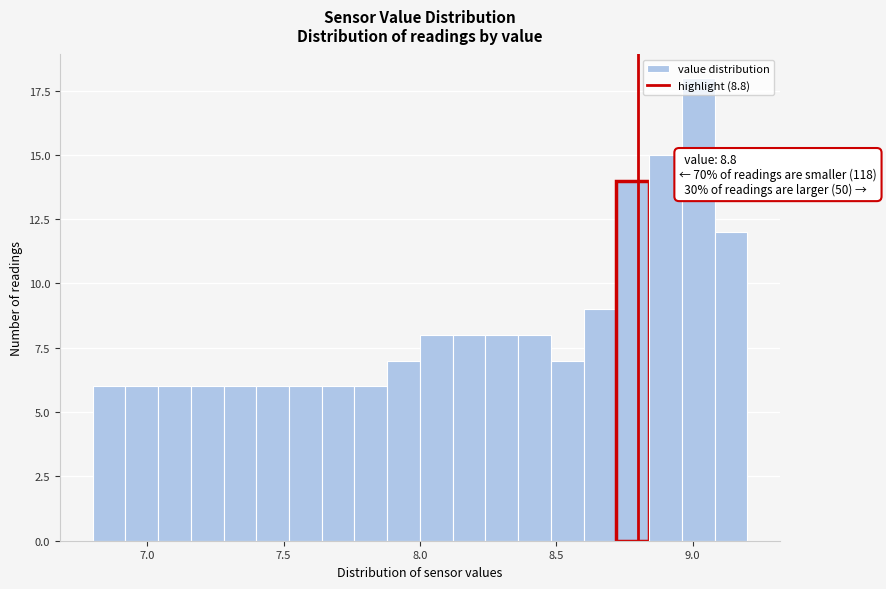

Read against the x-axis, roughly where is the centre of the tallest bar?

9.00